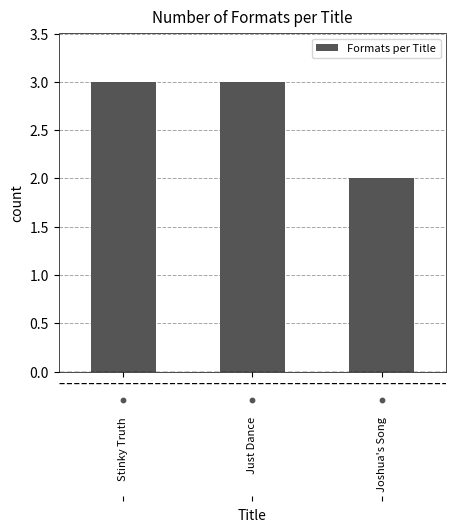

How many values in the Formats per Title series are below 3?

1